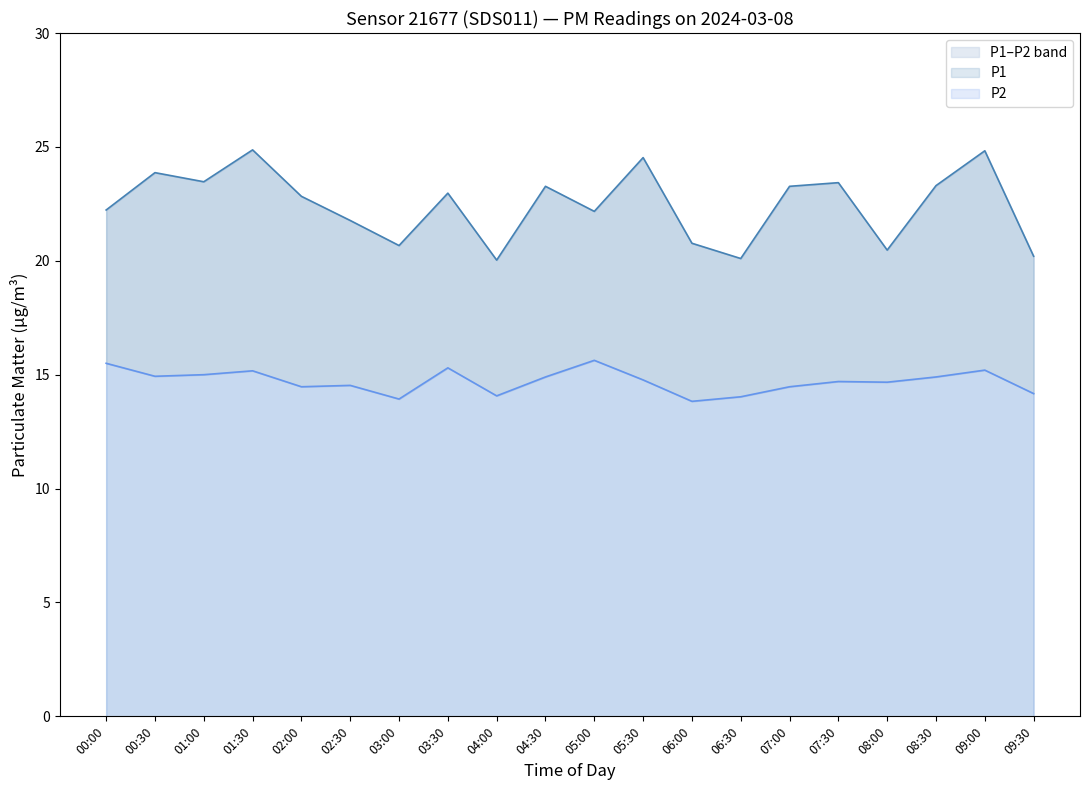

Read the P2 value at 08:30.

14.9